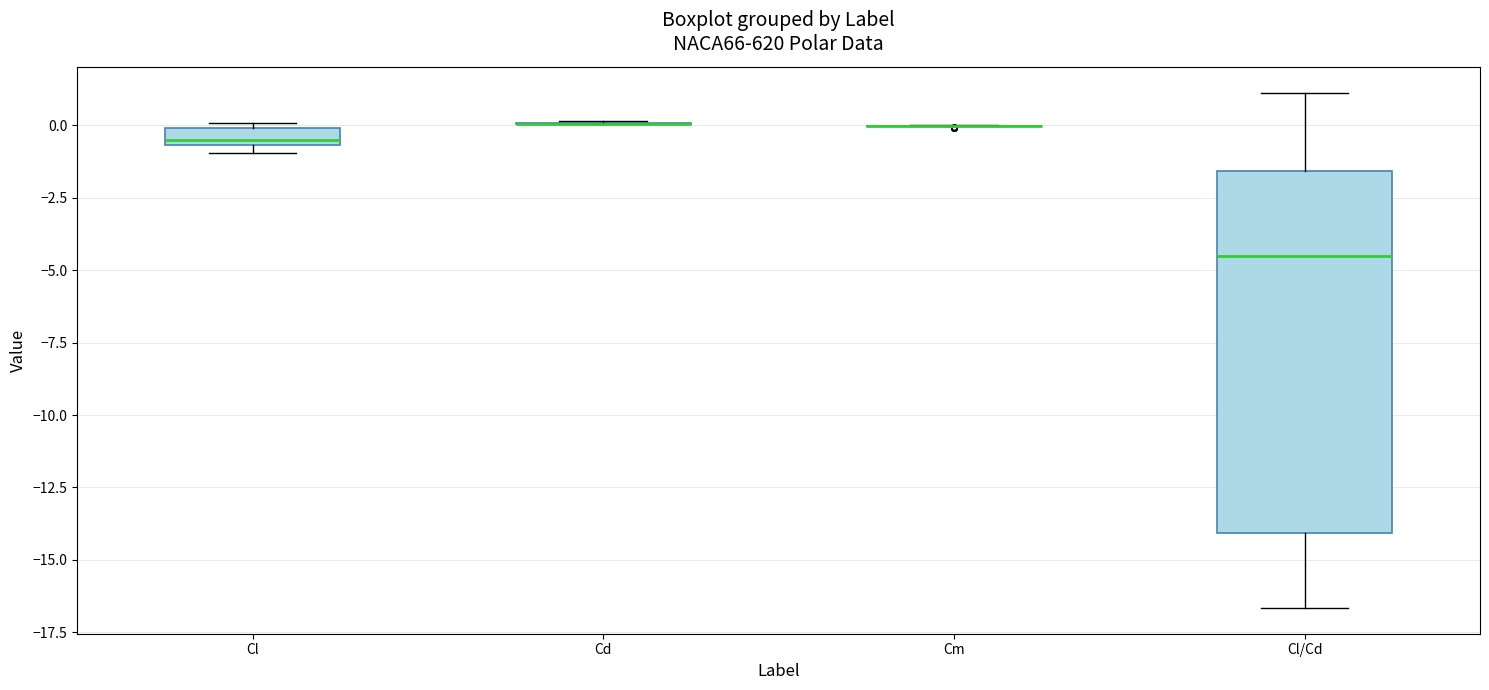

Comparing the boxes themselves (not the whiskers), which one is the tallest?

Cl/Cd